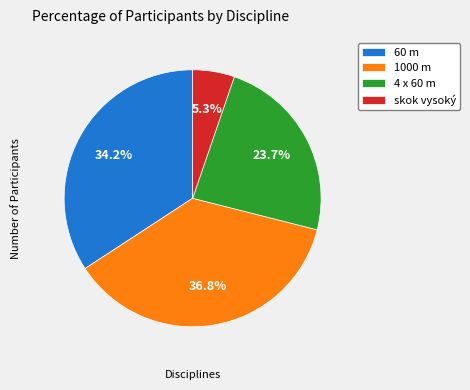

To the nearest percent, what percentage of the pie is skok vysoký?

5%